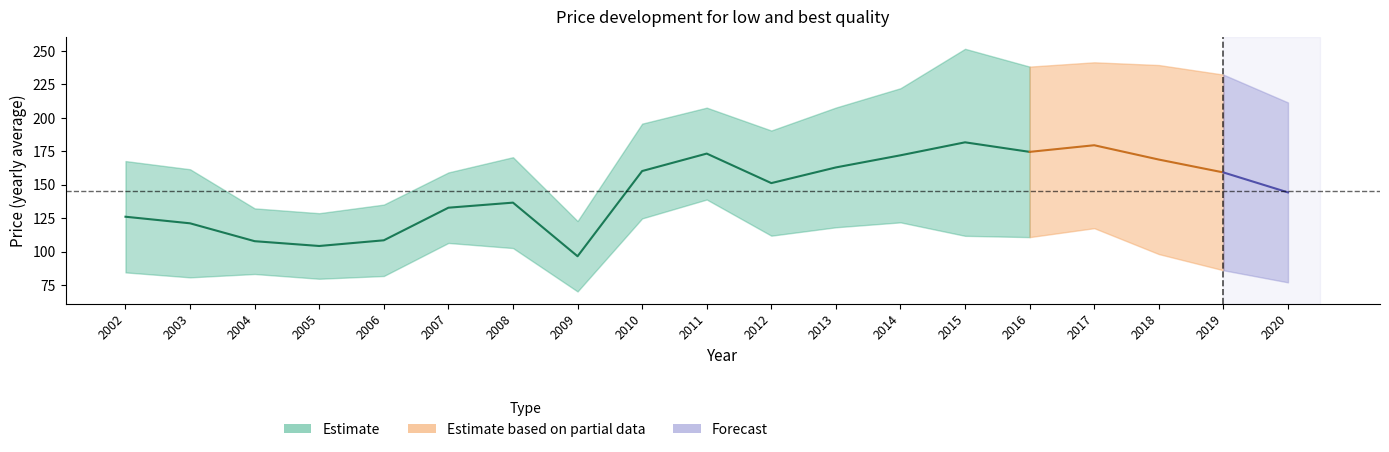

Where is Price for lowest quality, yearly average nearest to the value 104?

2008